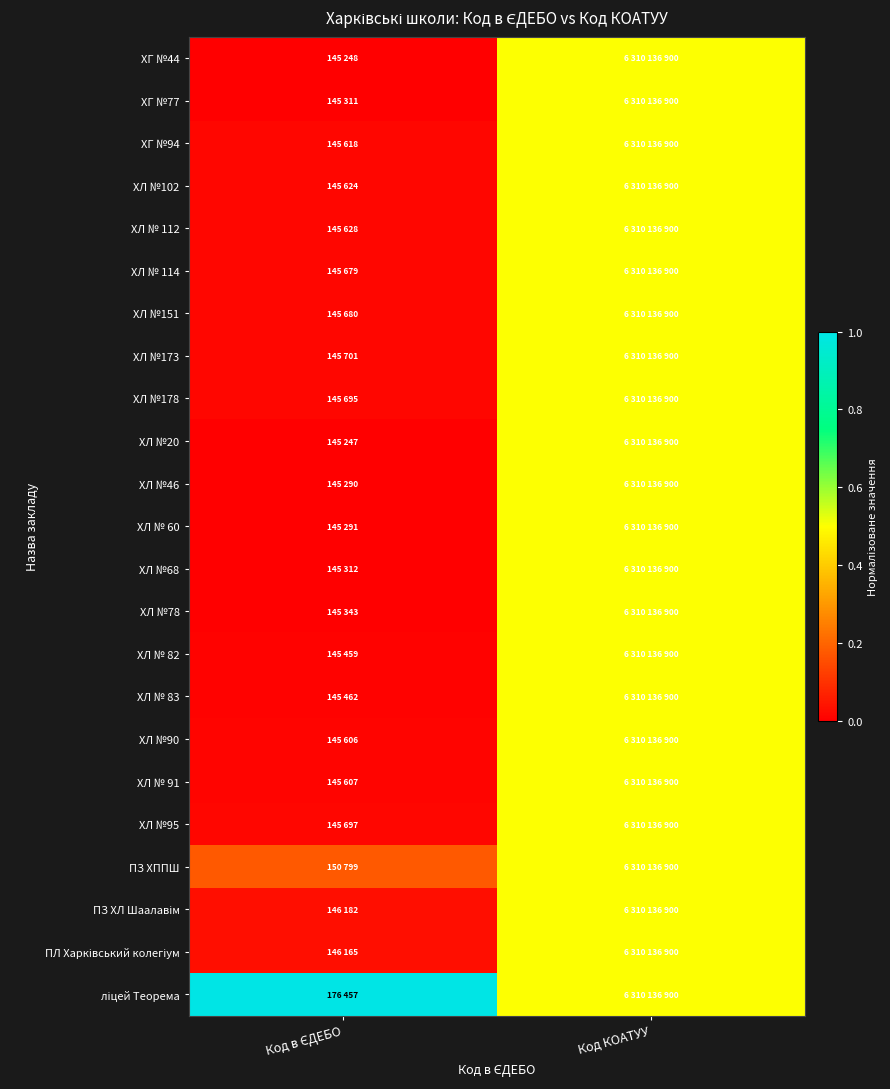

What is the greatest value displayed?

1.0